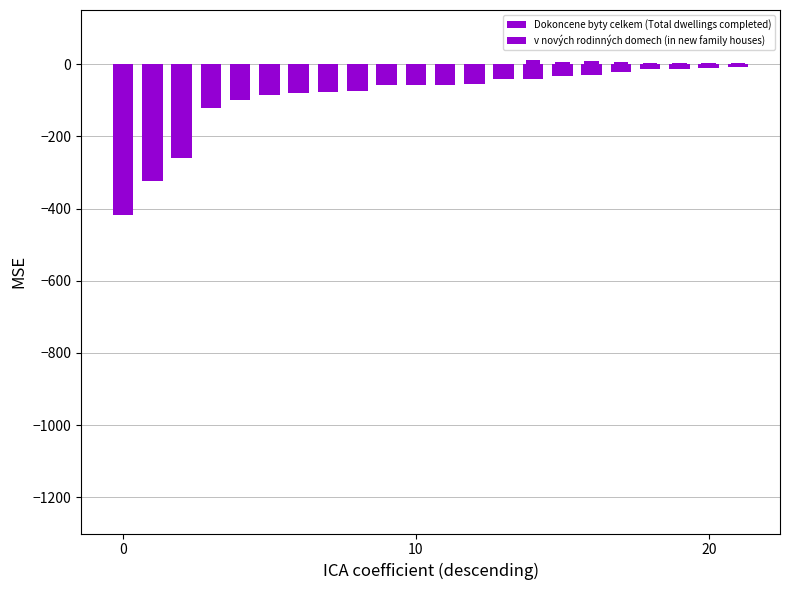

What are all the series names shown in the legend?

Dokoncene byty celkem (Total dwellings completed), v nových rodinných domech (in new family houses)